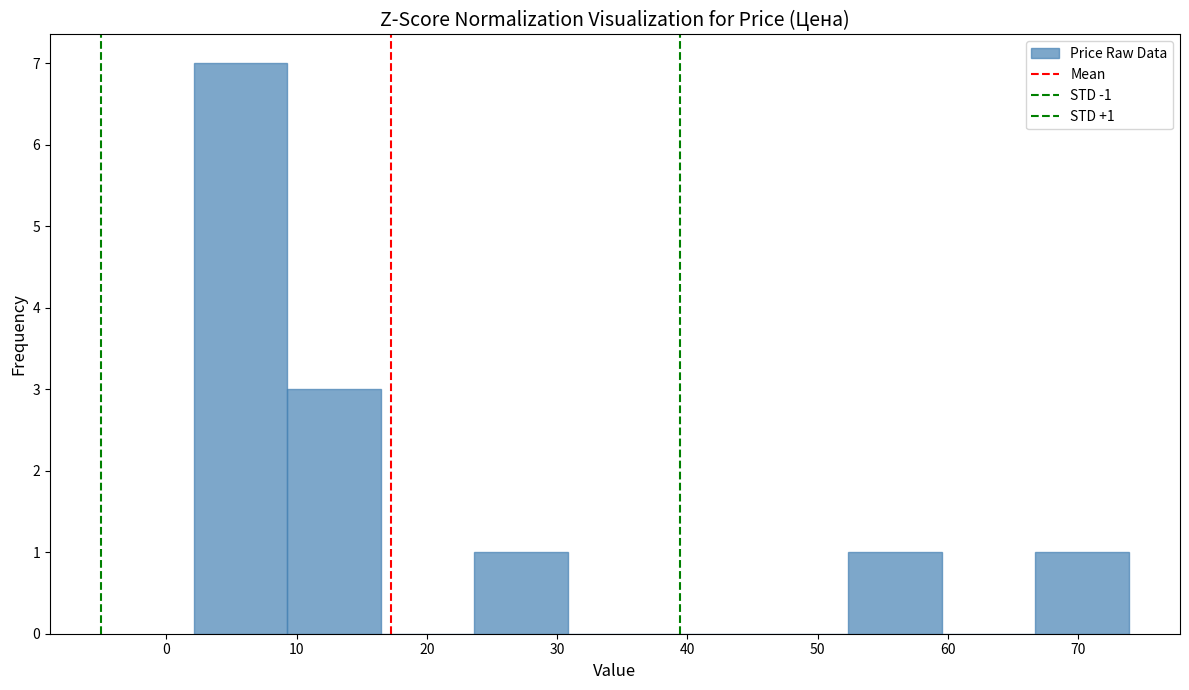

Which range on the x-axis has the tallest bar?

2 to 9